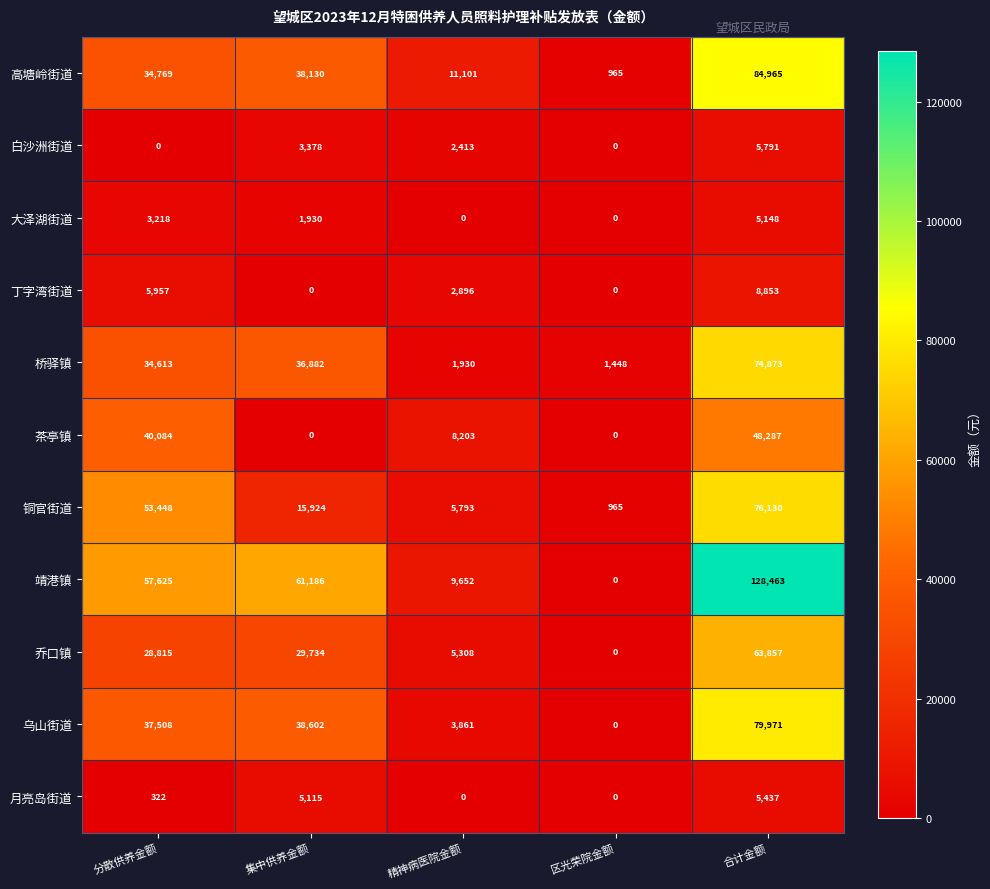

List the series in order of their peak value, lowest first.

大泽湖街道, 月亮岛街道, 白沙洲街道, 丁字湾街道, 茶亭镇, 乔口镇, 桥驿镇, 铜官街道, 乌山街道, 高塘岭街道, 靖港镇